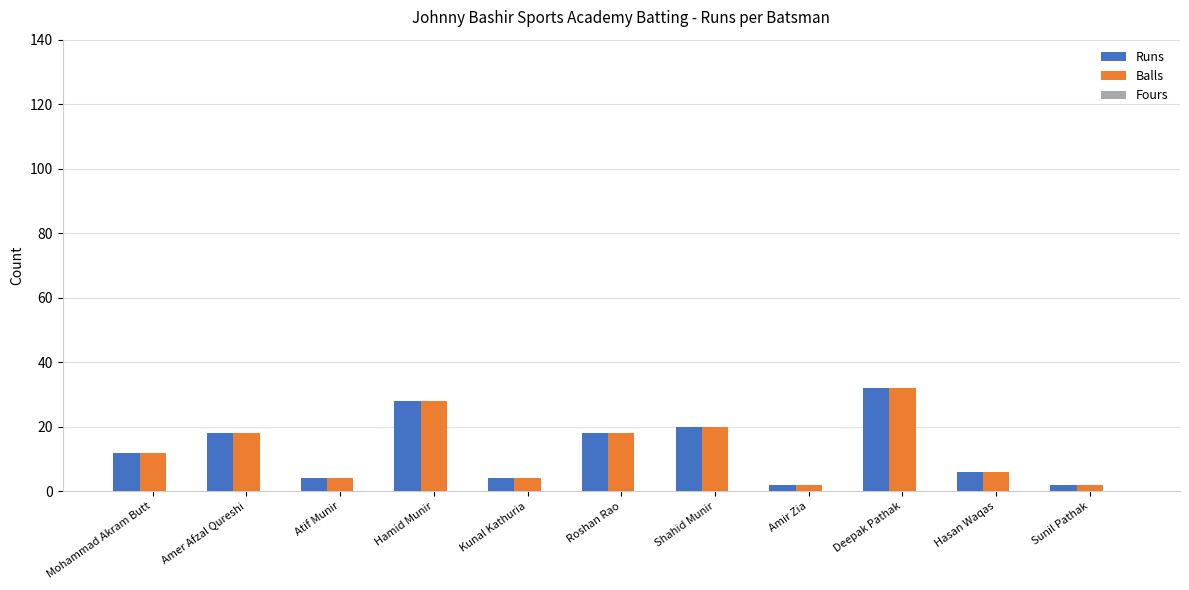

Which label corresponds to the largest value in the chart?

Deepak Pathak